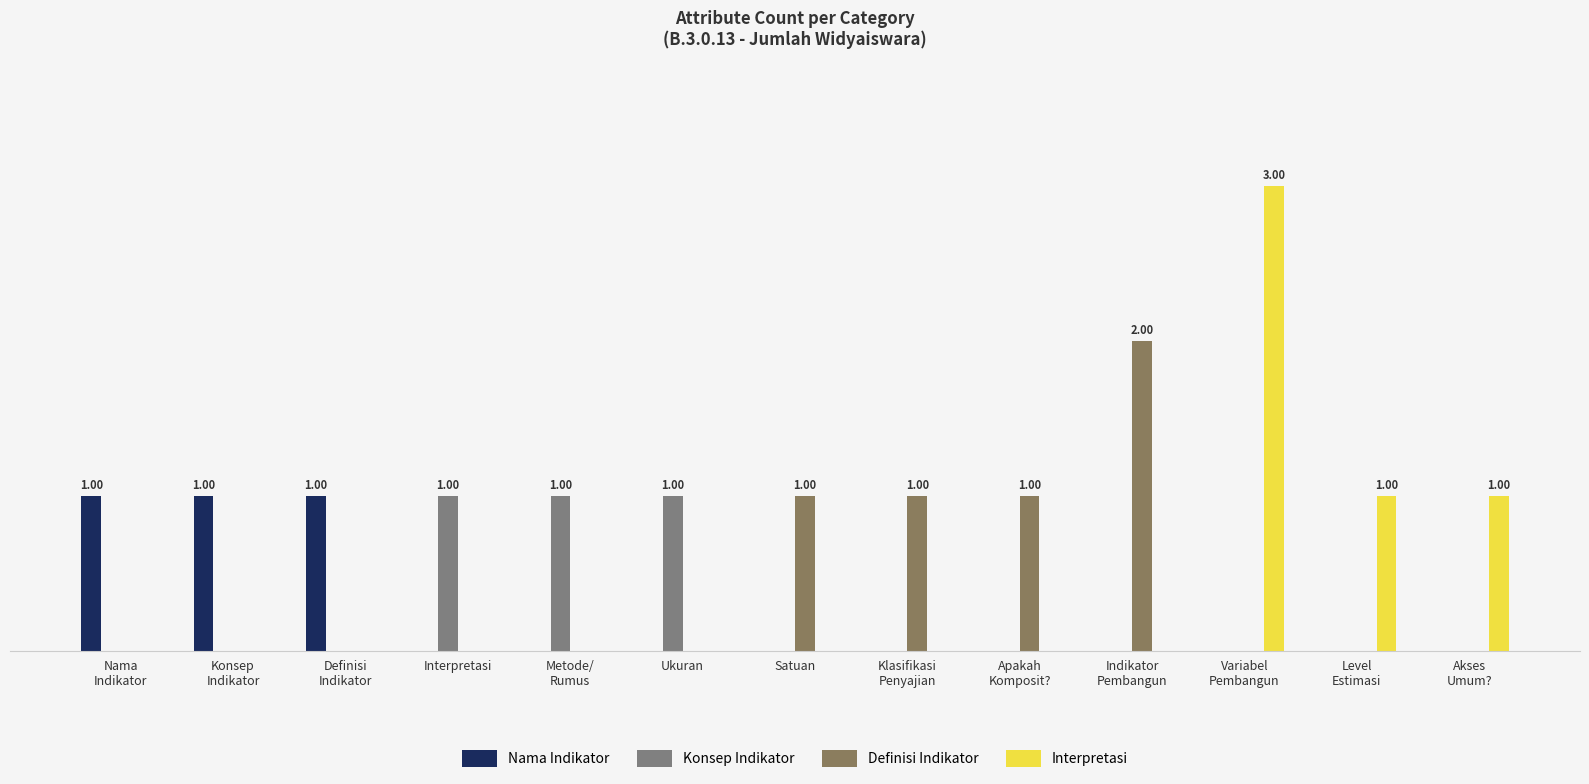

Is the value of Definisi Indikator at Klasifikasi
Penyajian greater than the value of Konsep Indikator at Apakah
Komposit??

Yes